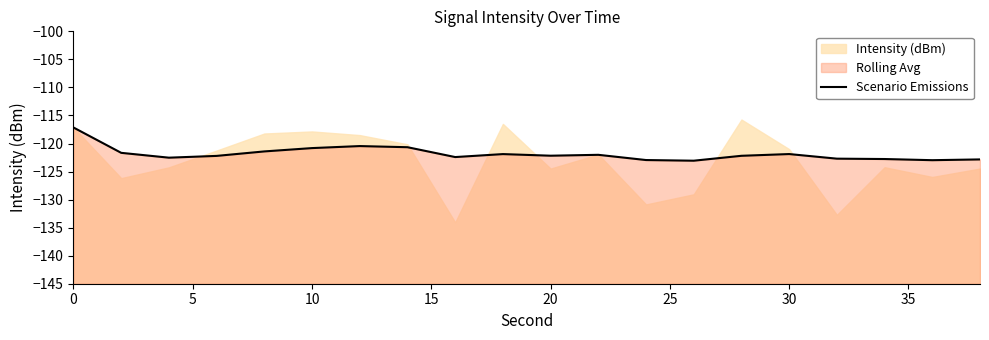

How many categories are shown in the chart?

20